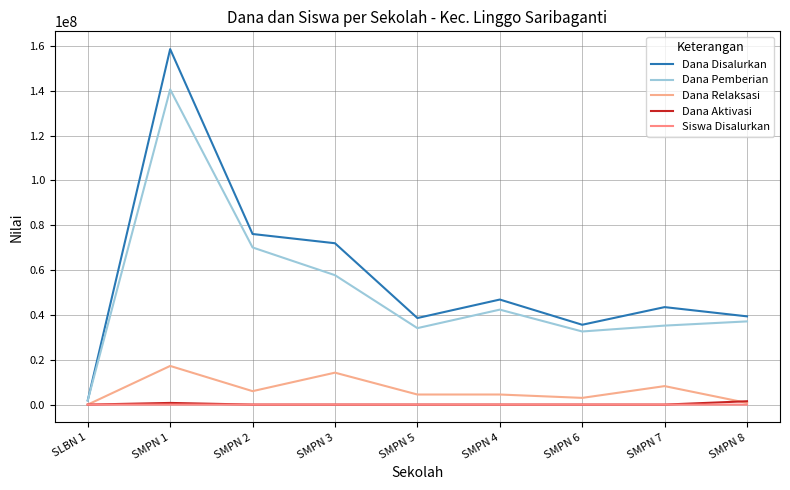

At how many categories does at least one series exceed 110898339?

1